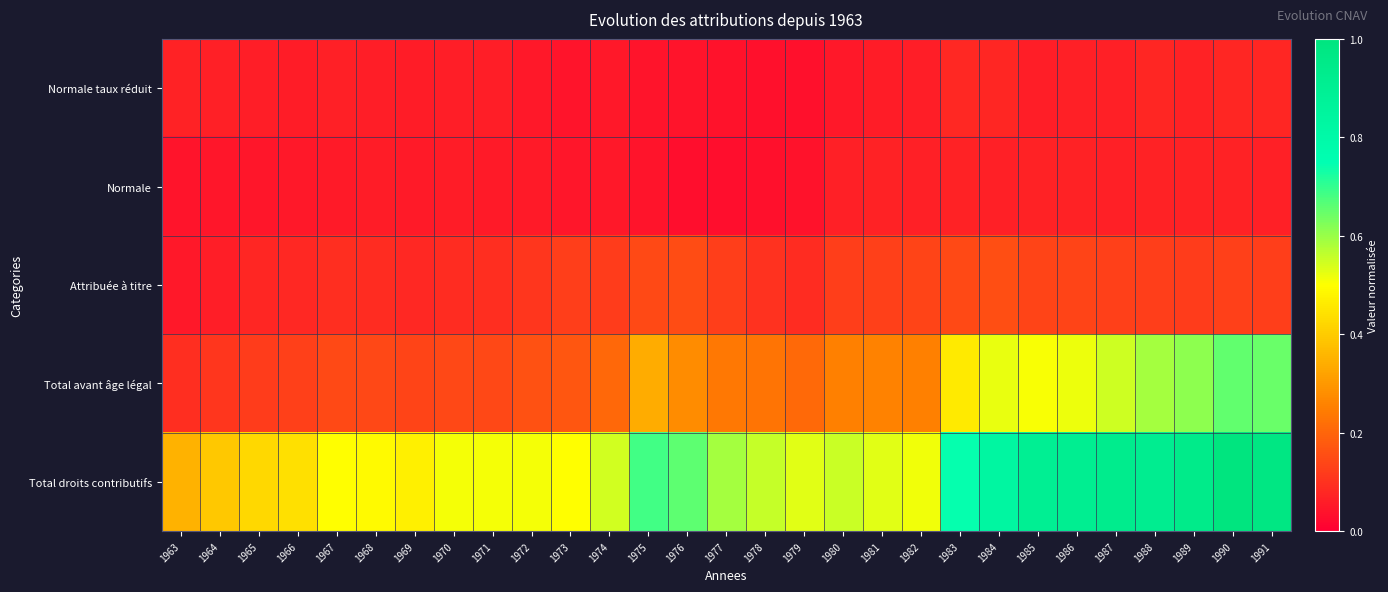

Which series has the largest total across all categories?

Total droits contributifs